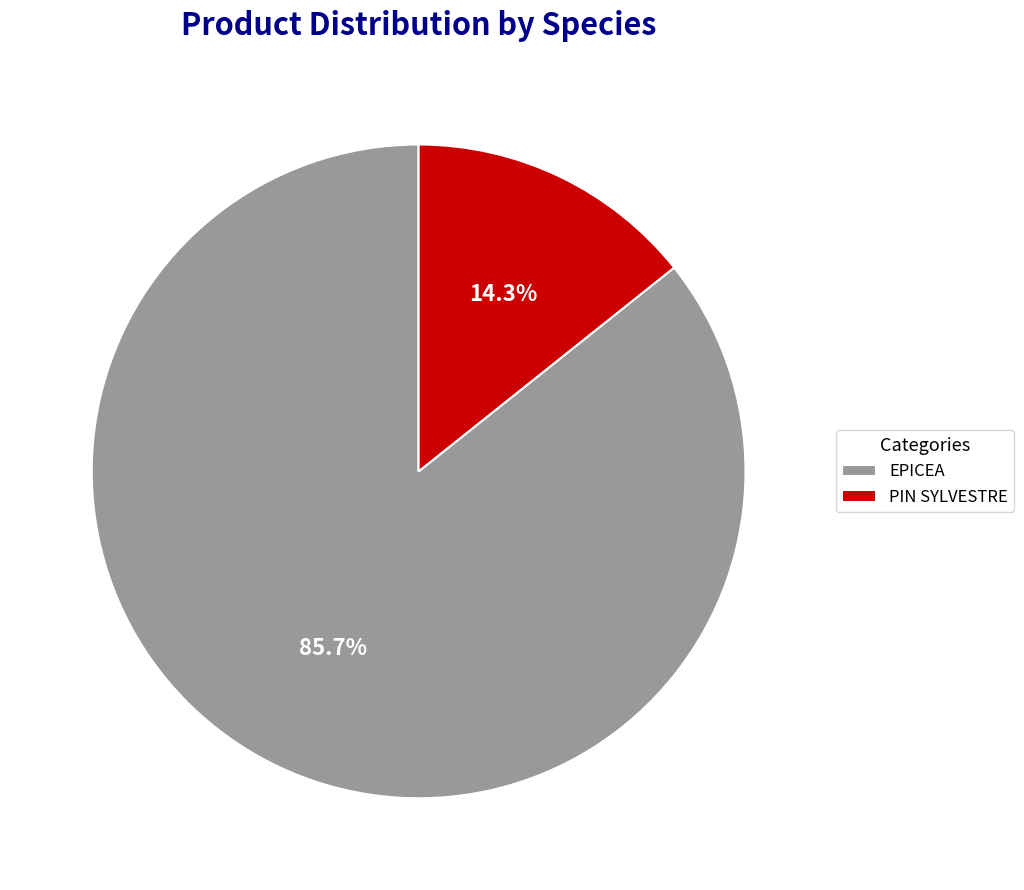

Which has a higher value, EPICEA or PIN SYLVESTRE?

EPICEA